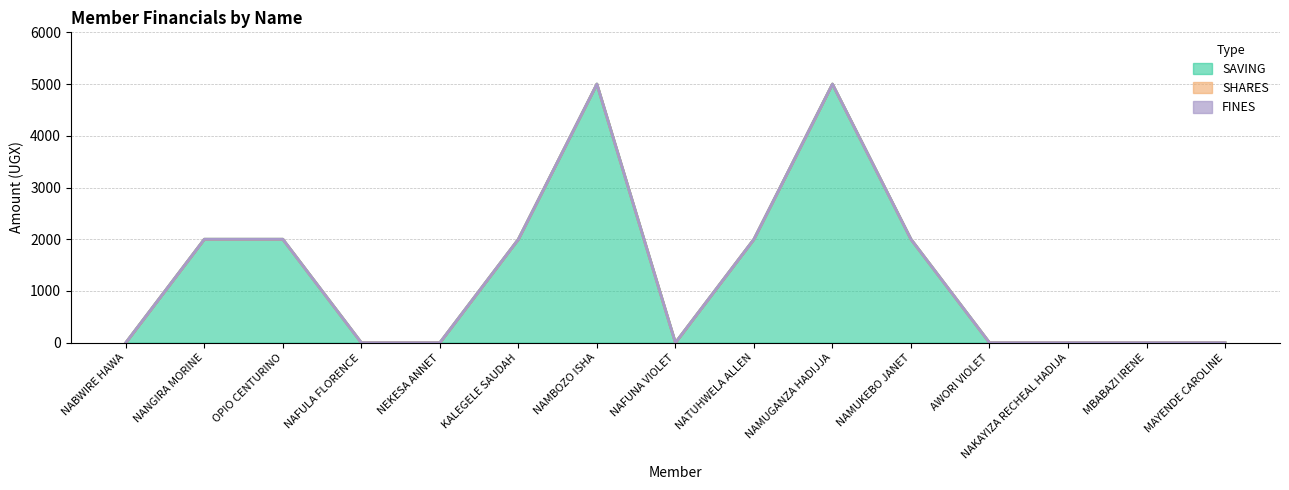

What is the difference between the second highest and minimum values in the SAVING series?

5000